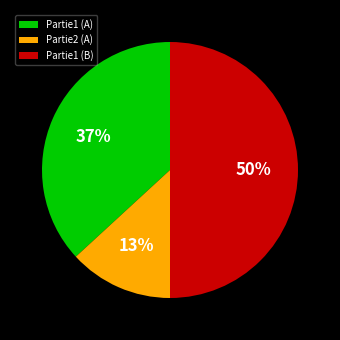

Count the number of slices in the pie.

3